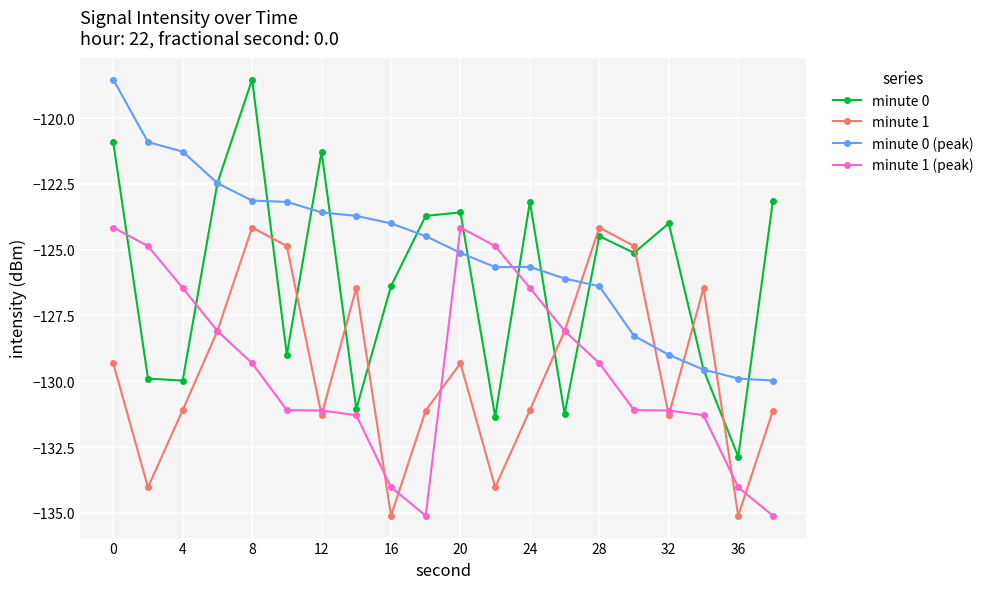

True or false: minute 0 and minute 1 cross at least once.

True